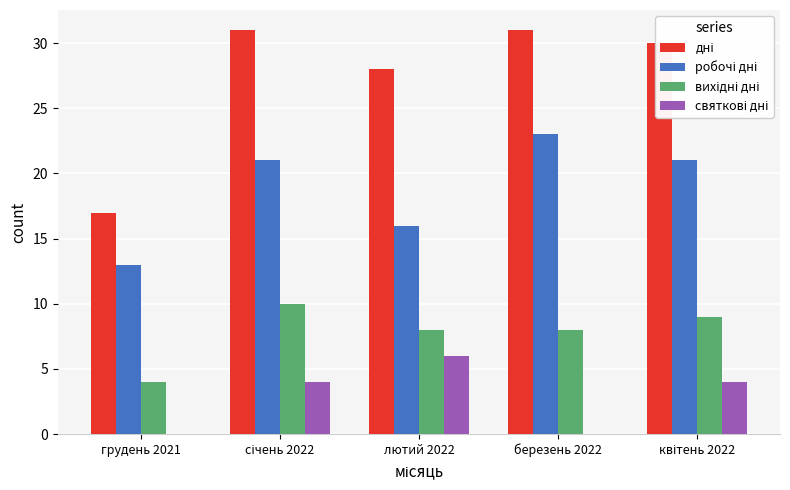

How many data points does each series have?

5